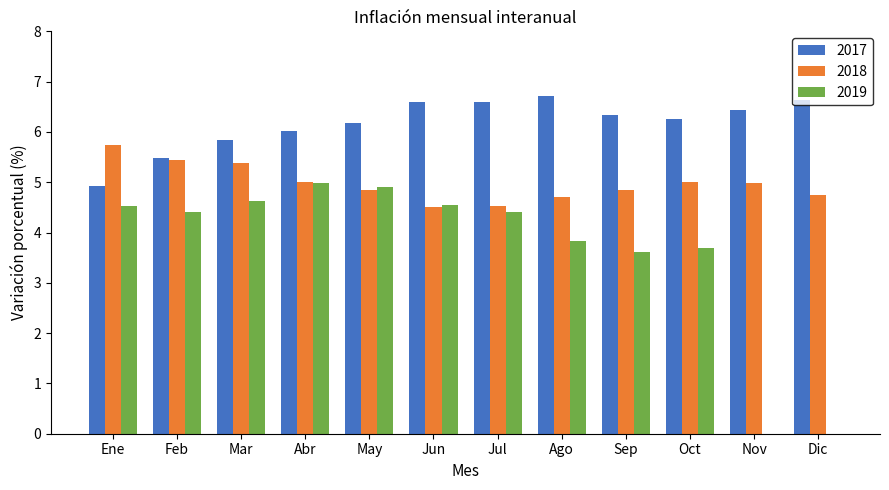

Which series has the largest total across all categories?

2017